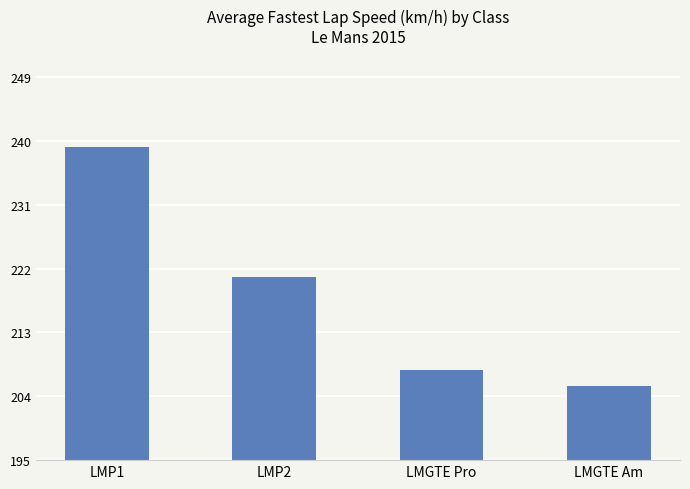

List the labels in order of value, largest first.

LMP1, LMP2, LMGTE Pro, LMGTE Am